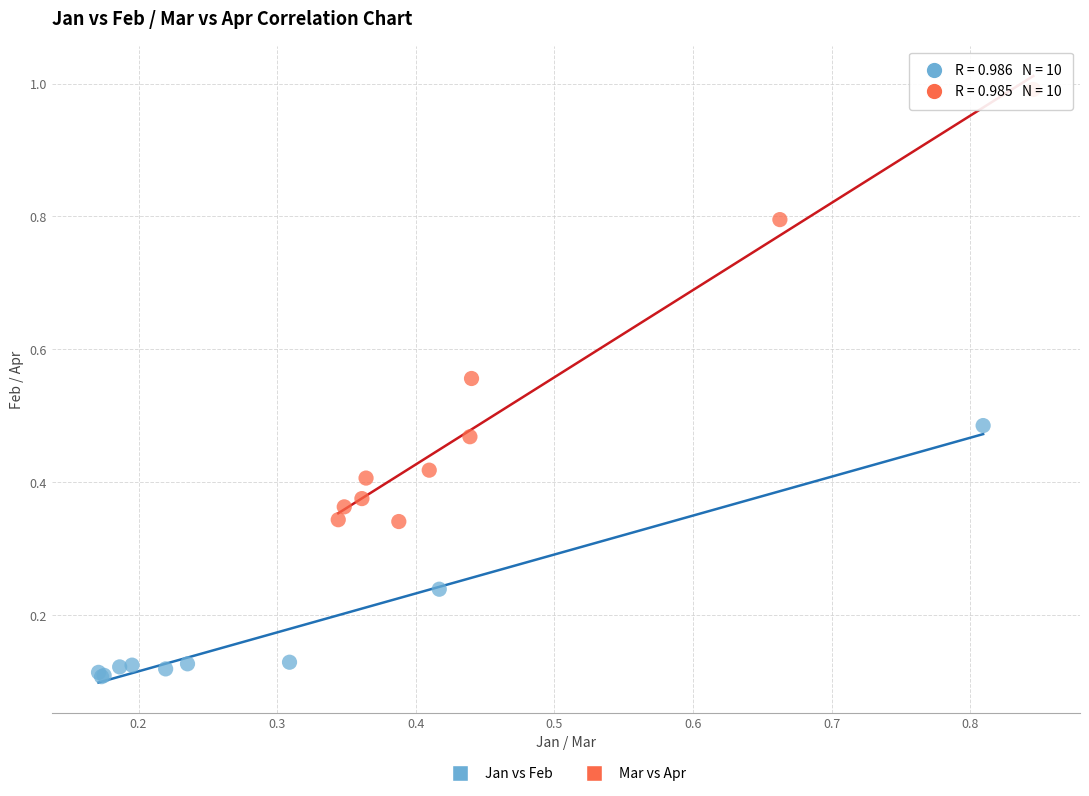

Which series has the largest Y range (max minus min)?

Mar vs Apr